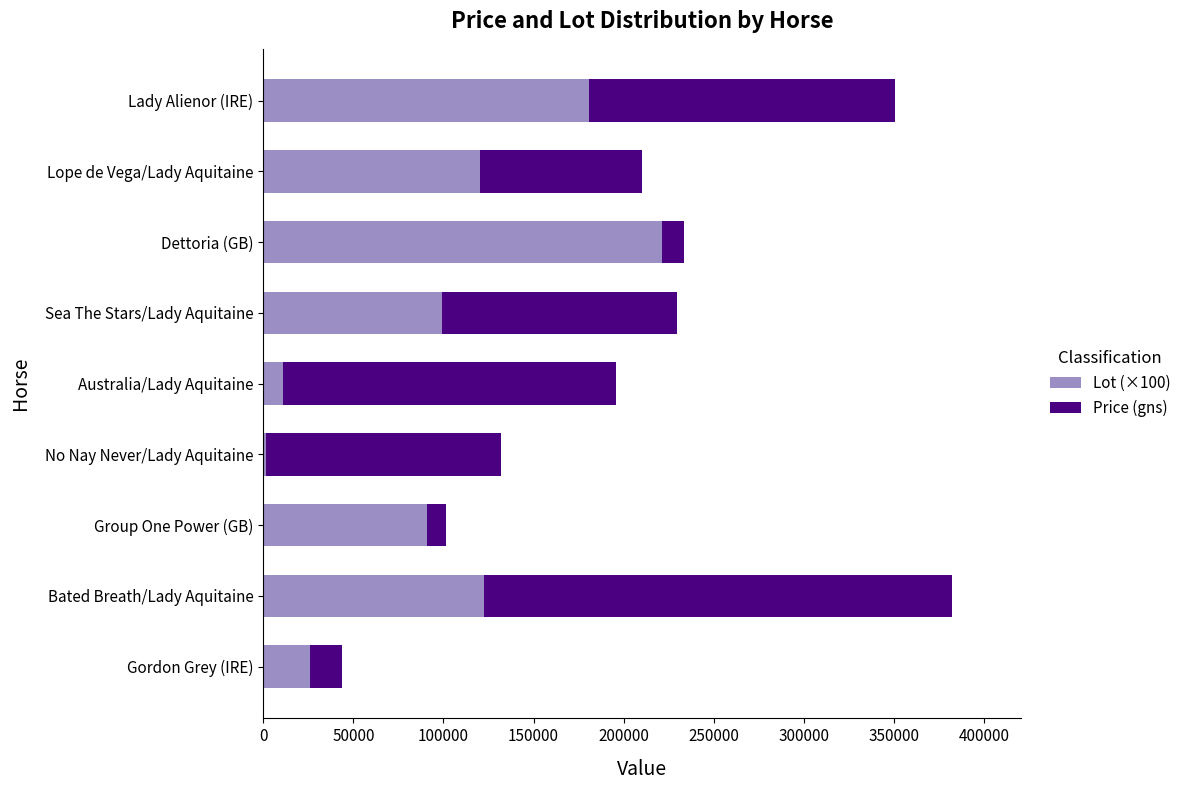

Which category has the highest value in the Lot (×100) series?

Dettoria (GB)